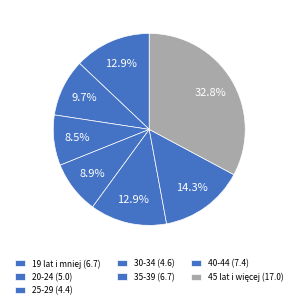

The 19 lat i mniej slice represents 13% of the pie. True or false?

True